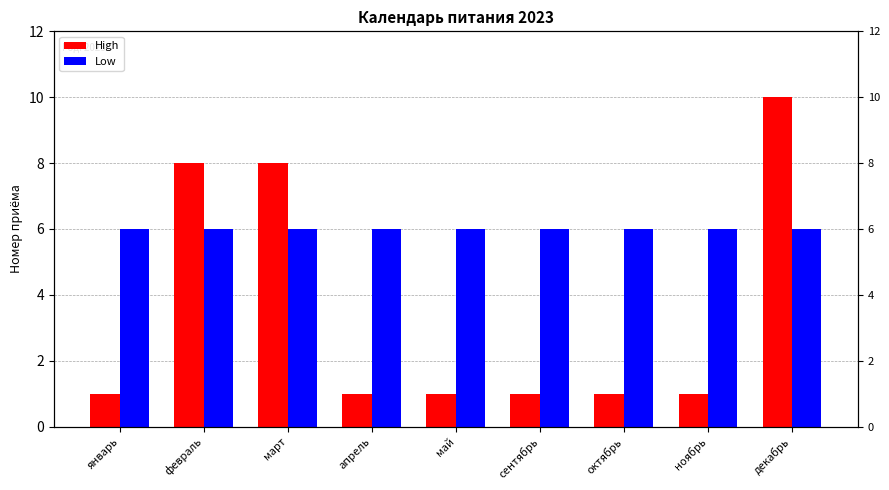

Rank the series by their maximum value, from lowest to highest.

Low, High